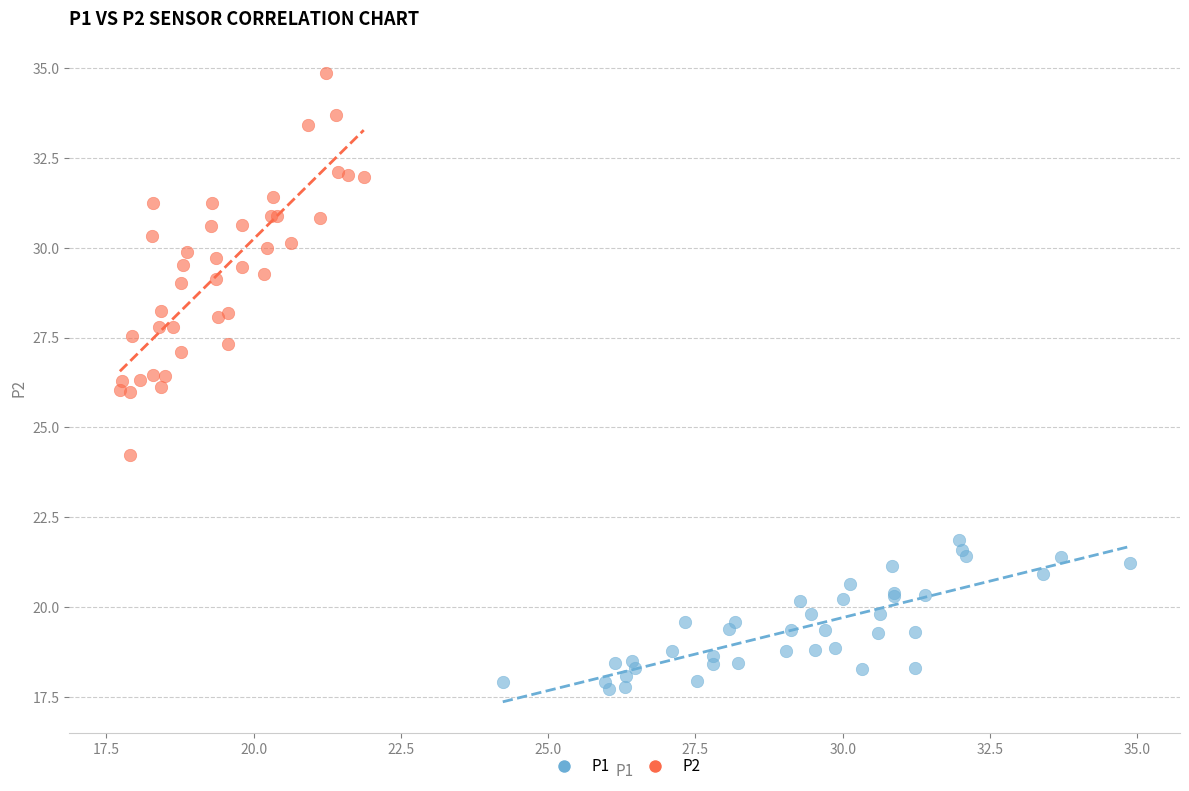

Which series contains the lowest Y value?

P1